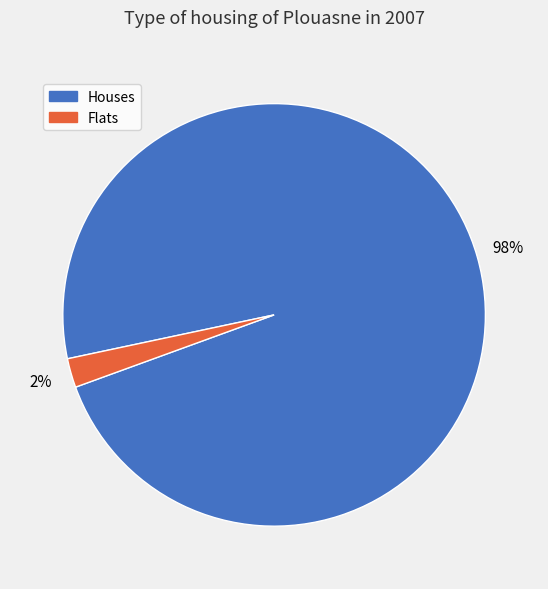

To the nearest percent, what is the average slice percentage?

50%